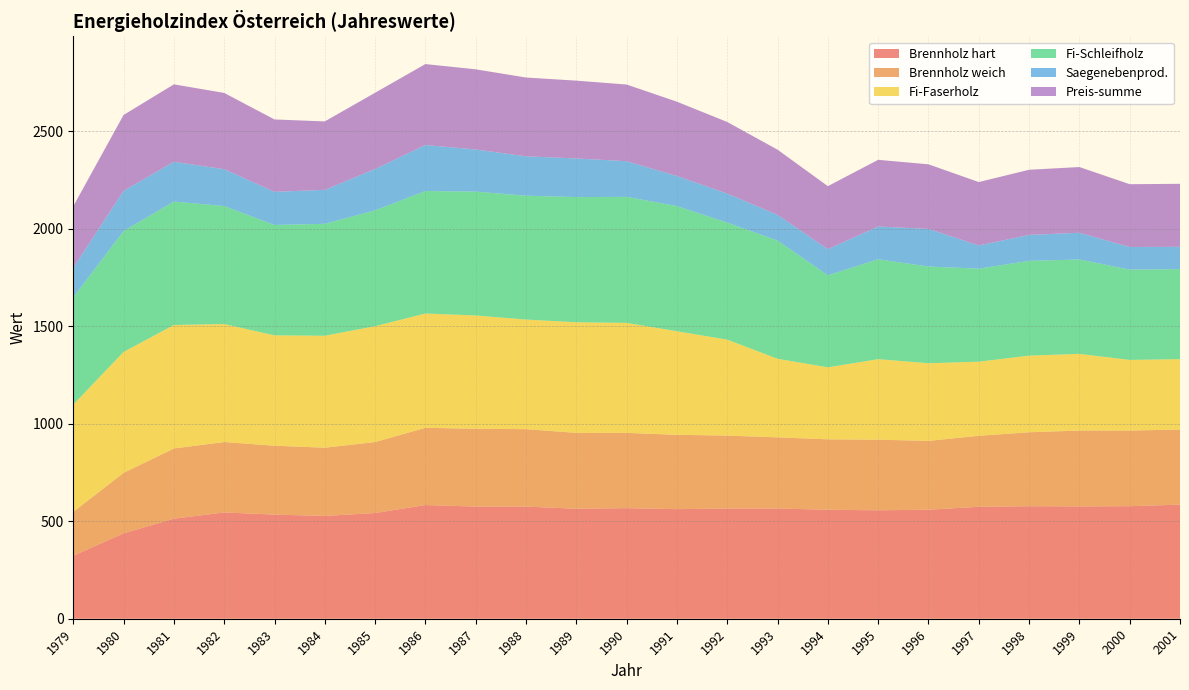

Reading left to right, what are all the values shown in this chart?

Brennholz hart: 323	438	513	545	534	527	542	583	575	575	564	567	562	565	565	559	556	559	574	577	576	577	585
Brennholz weich: 225	310	360	361	353	350	364	396	399	397	389	386	381	374	365	361	362	353	364	379	389	388	385
Fi-Faserholz: 550	620	633	605	566	574	594	586	581	562	567	564	531	492	403	369	413	398	380	393	393	362	361
Fi-Schleifholz: 550	620	633	605	566	574	594	628	635	635	642	646	642	600	606	472	512	496	477	486	484	463	462
Saegenebenprod.: 152	206	204	189	170	174	212	236	216	202	198	183	154	149	132	134	168	193	119	133	137	116	114
Preis-summe: 315	389	397	391	371	351	391	415	411	404	399	393	381	367	334	323	342	331	325	334	337	322	323